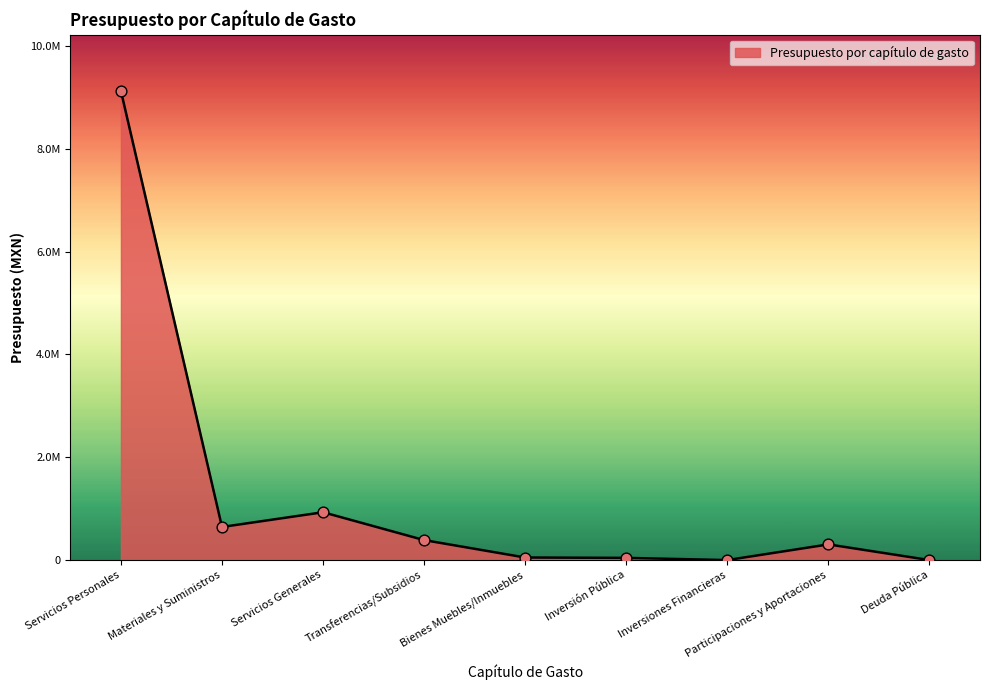

Between Materiales y Suministros and Deuda Pública, which is larger?

Materiales y Suministros